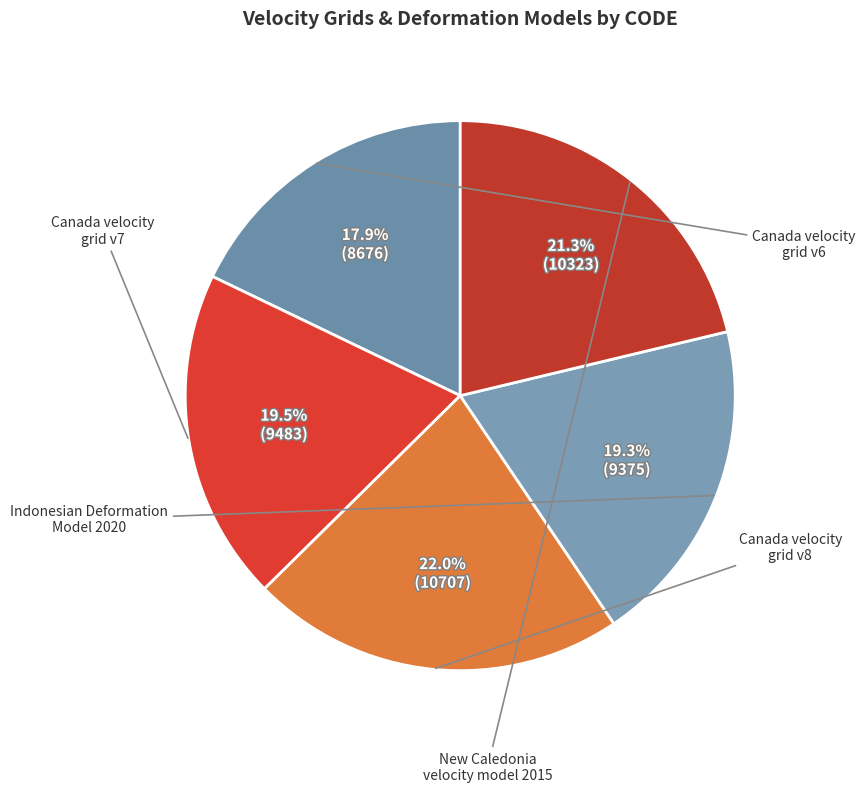

How many segments does this pie chart have?

5